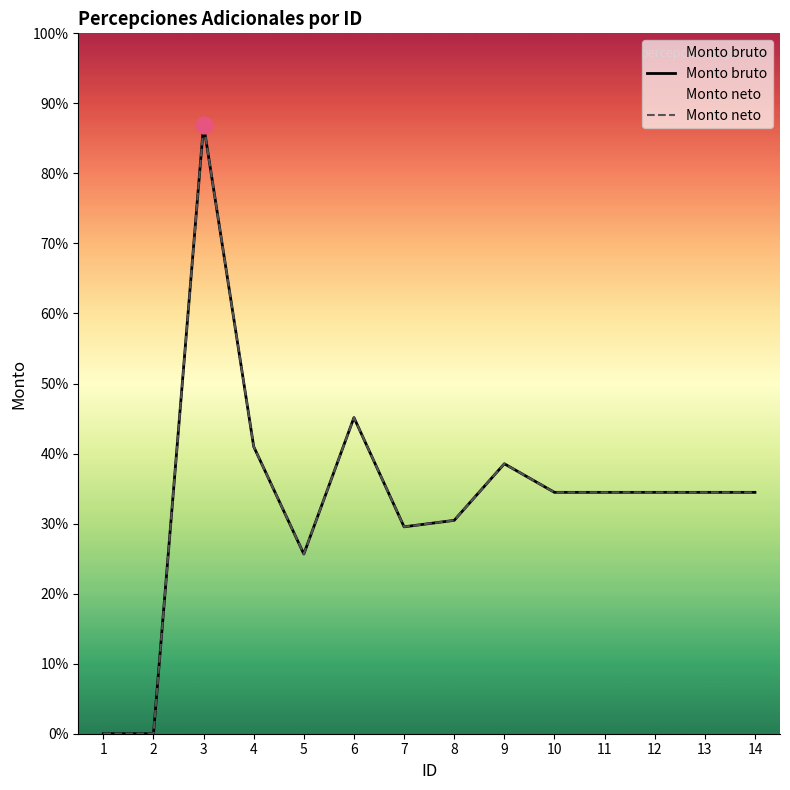

Is the value of Monto bruto at 2 greater than the value of Monto neto at 12?

No